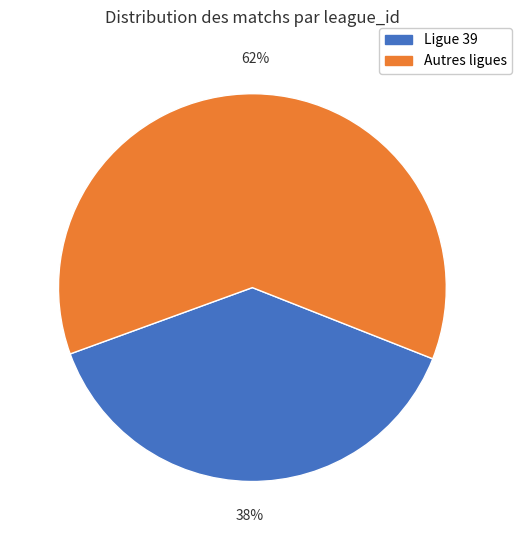

Is there any slice that represents more than half of the pie?

Yes